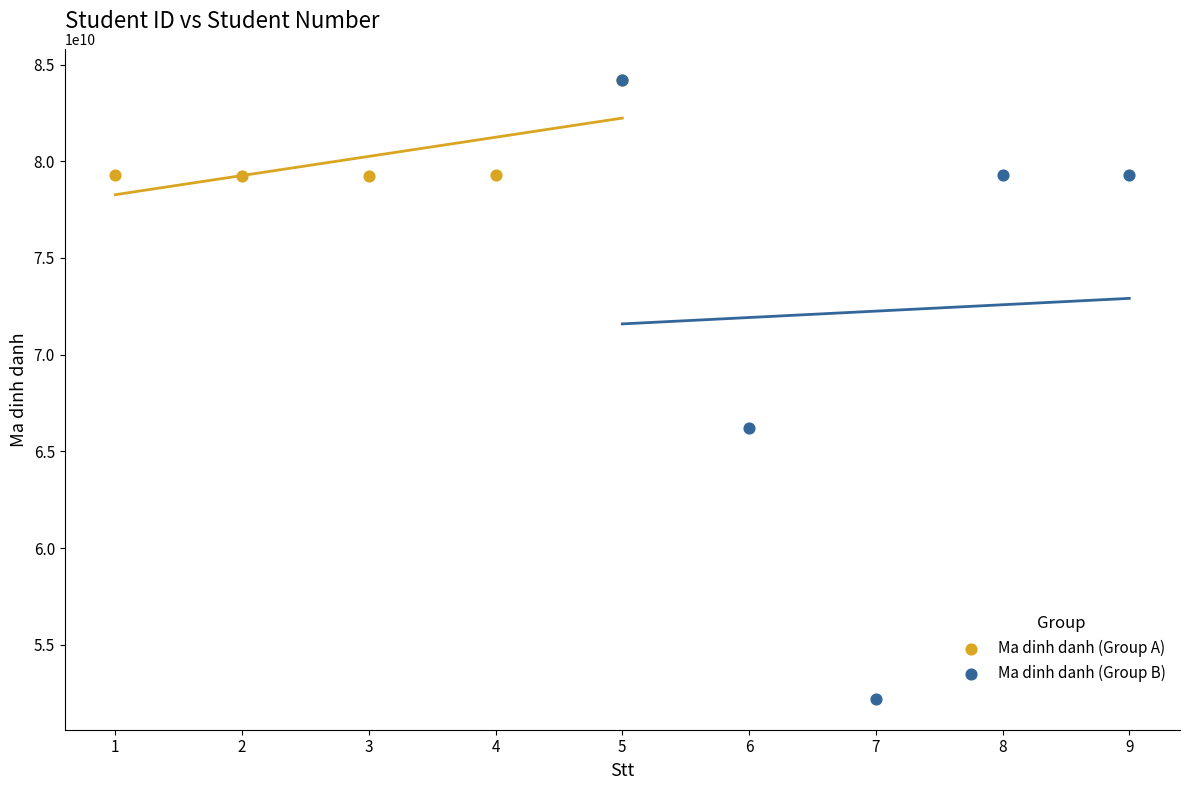

Which series reaches the minimum Y coordinate?

Ma dinh danh (Group B)